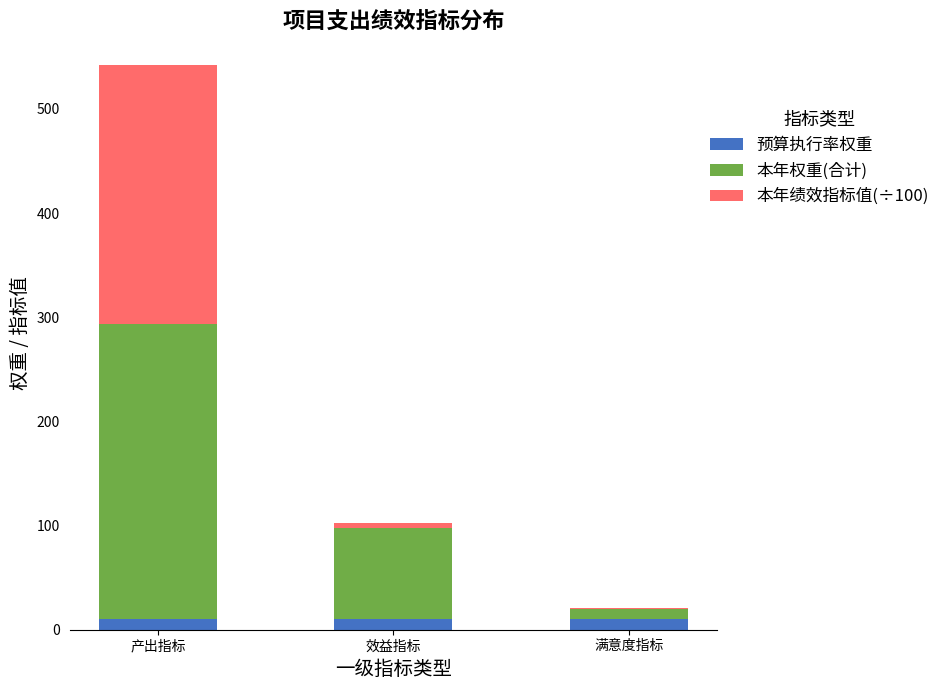

At which category is the sum across all series the highest?

产出指标